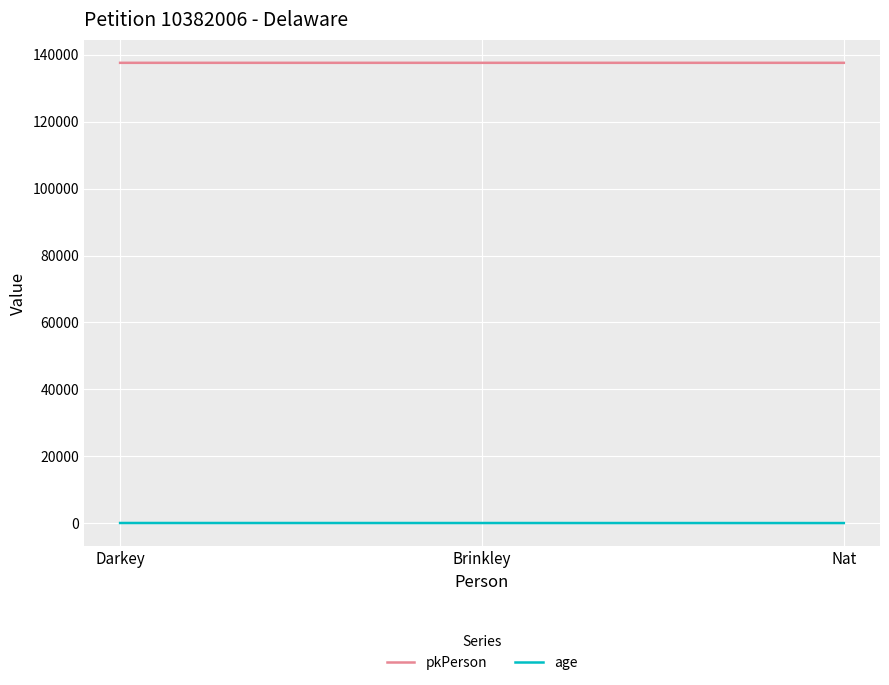

List the series in order of their overall mean, highest first.

pkPerson, age